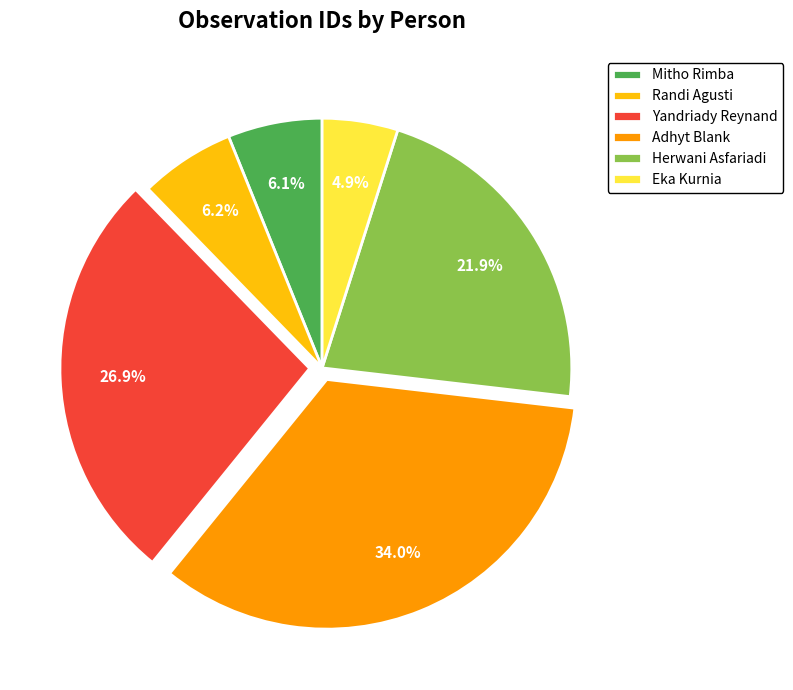

Is it true that Herwani Asfariadi is 10% of the pie?

False